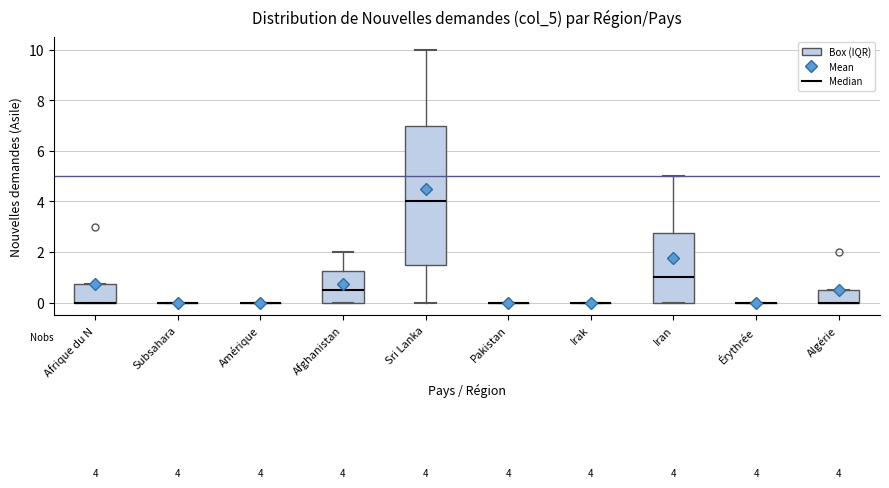

Which box is the tallest, from its lower edge to its upper edge?

Sri Lanka